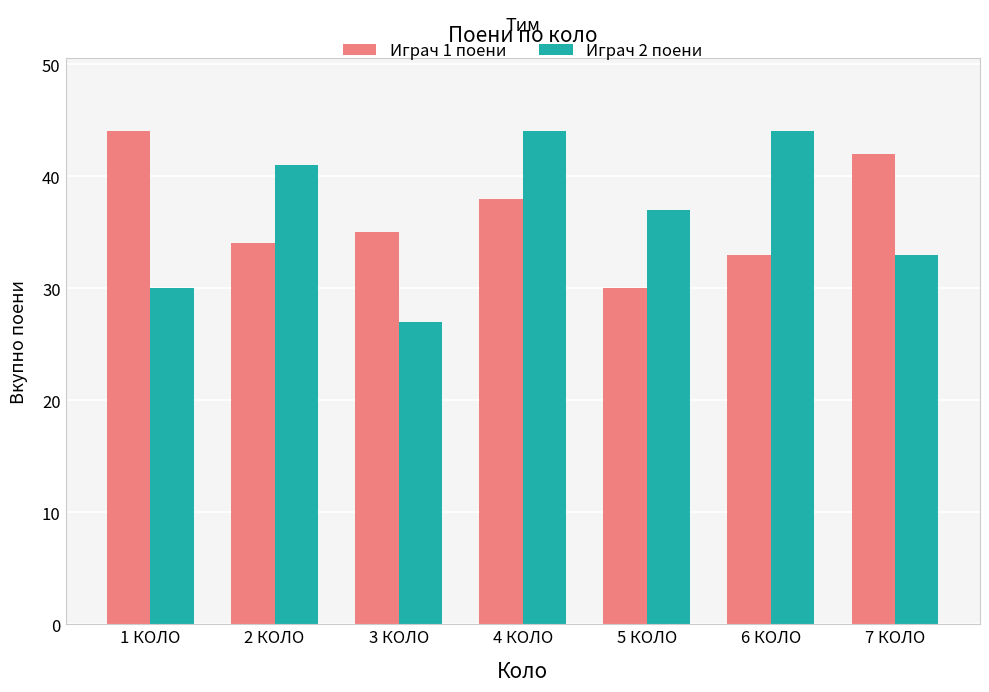

What is the label of the 1st bar from the left?

1 КОЛО